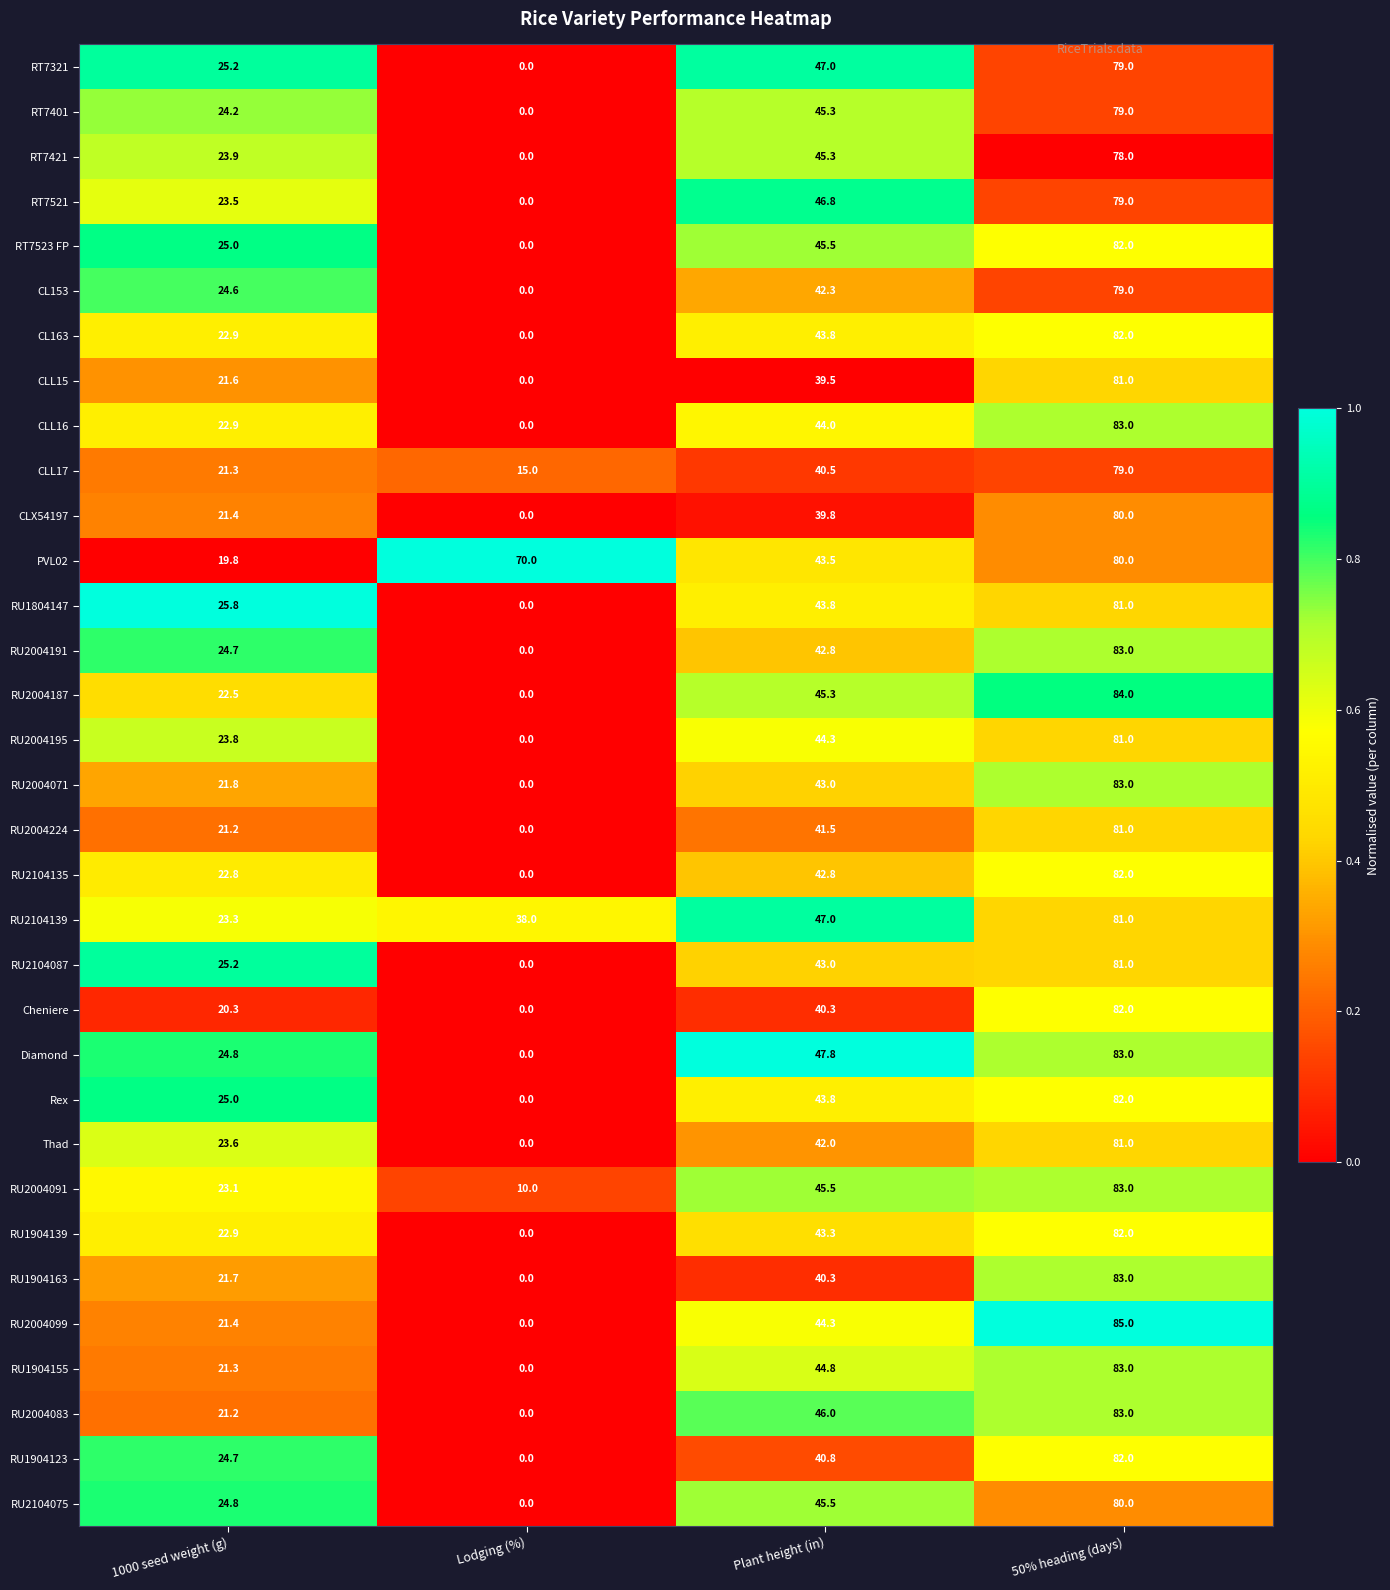

At how many categories does at least one series exceed 0?

4